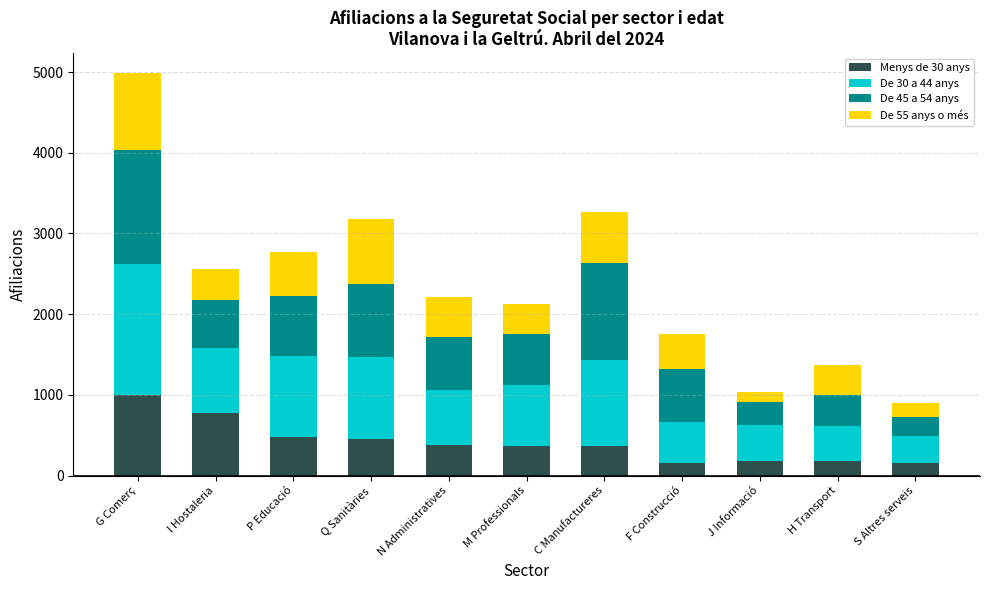

The value of Menys de 30 anys at P Educació is 475. True or false?

True